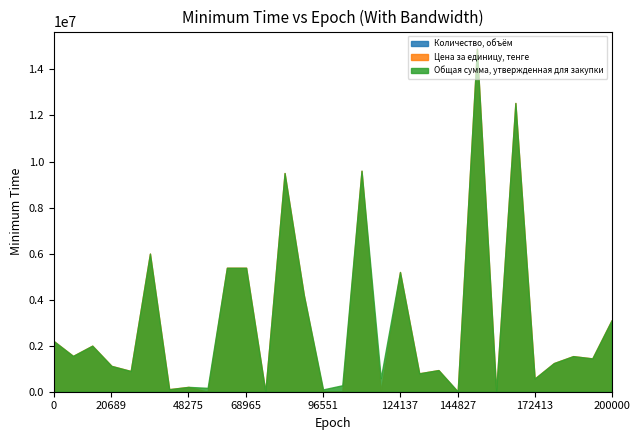

At how many categories does at least one series exceed 10995934?

2